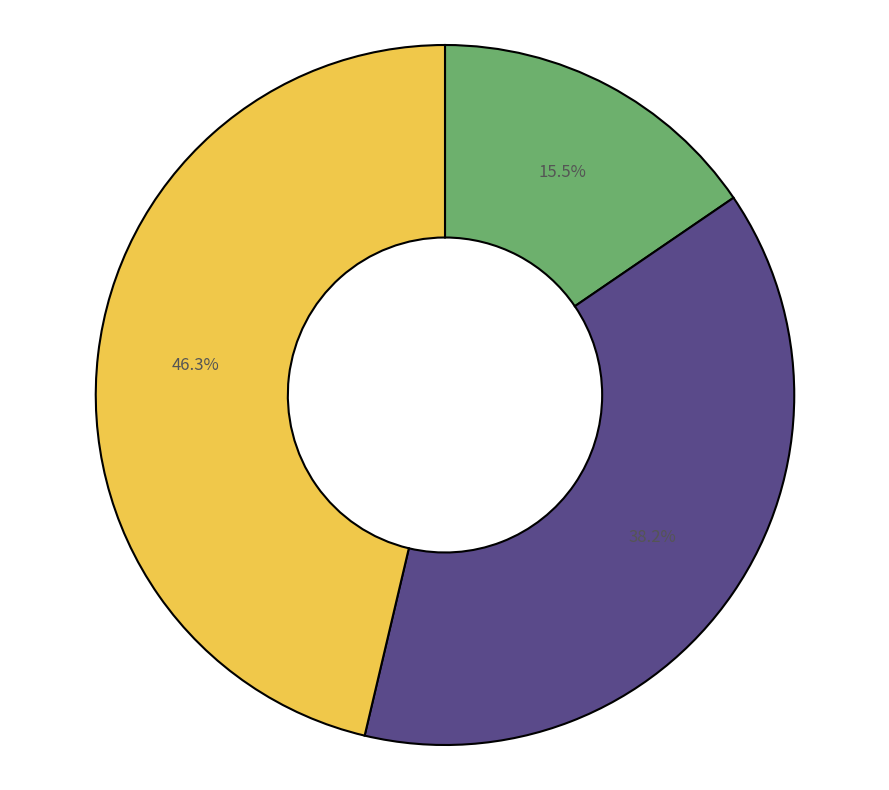

Is there a majority slice in this chart?

No